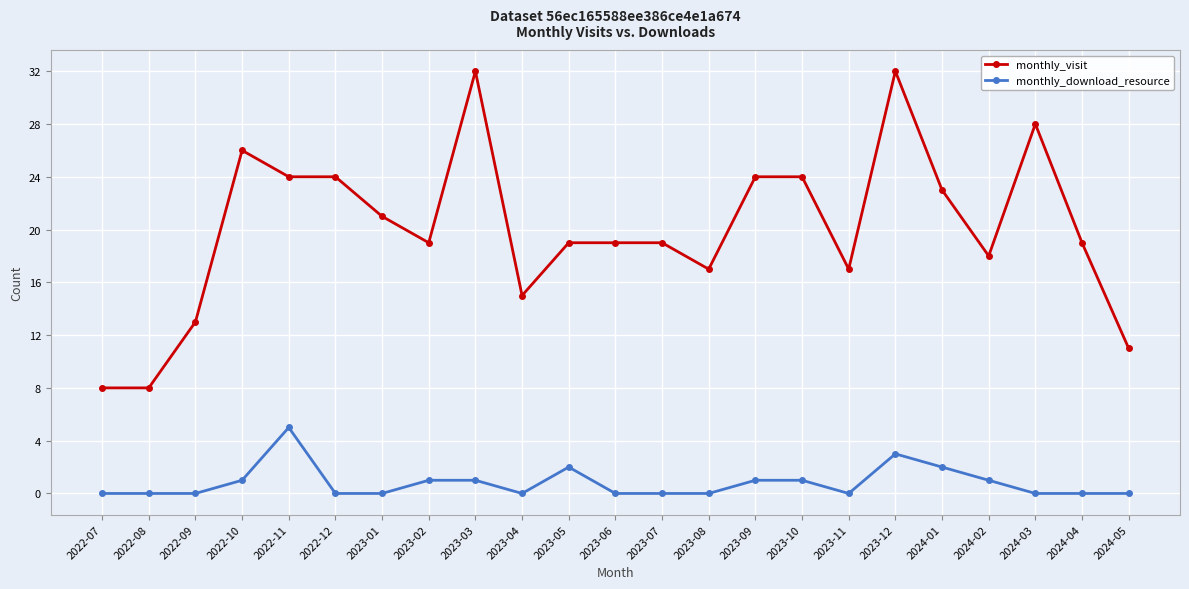

Count the number of categories in the chart.

23